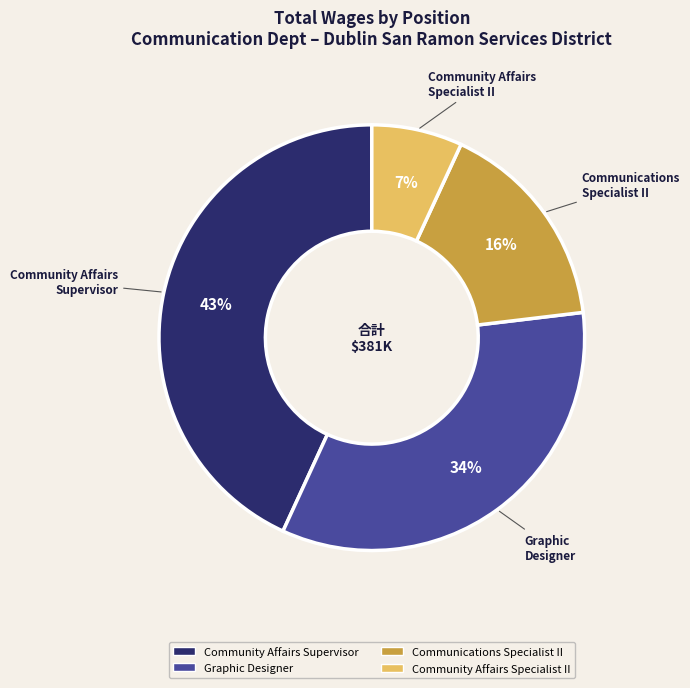

Between Communications Specialist II and Graphic Designer, which is larger?

Graphic Designer